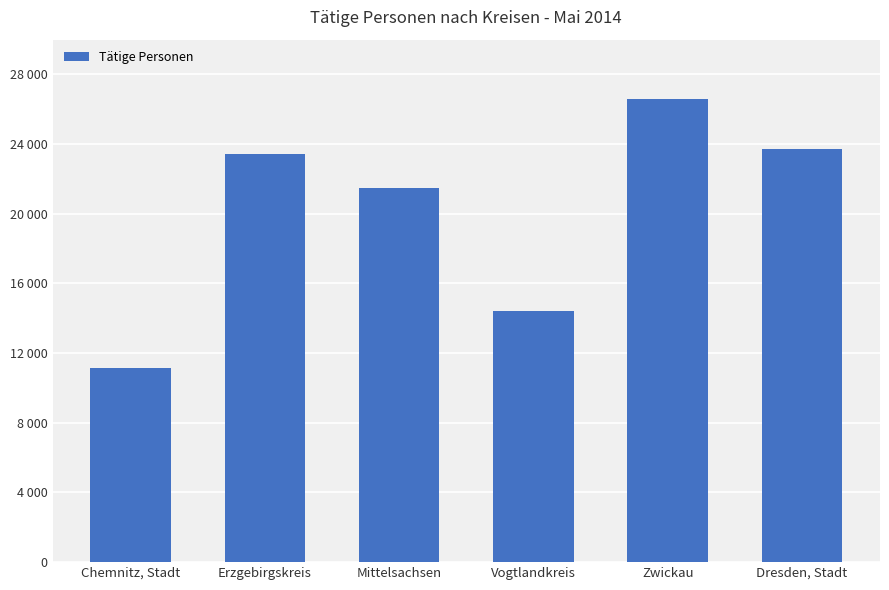

What is the smallest value displayed?

11143